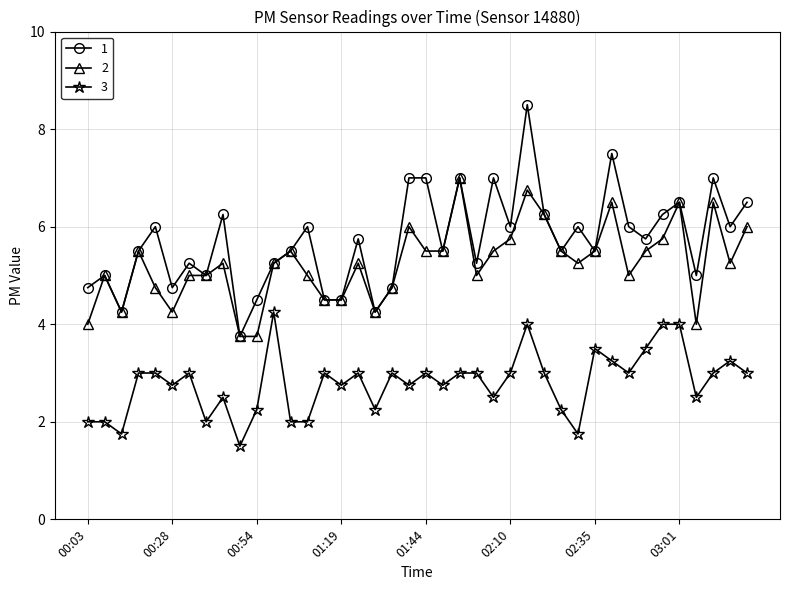

What is the maximum value shown in the chart?

8.5